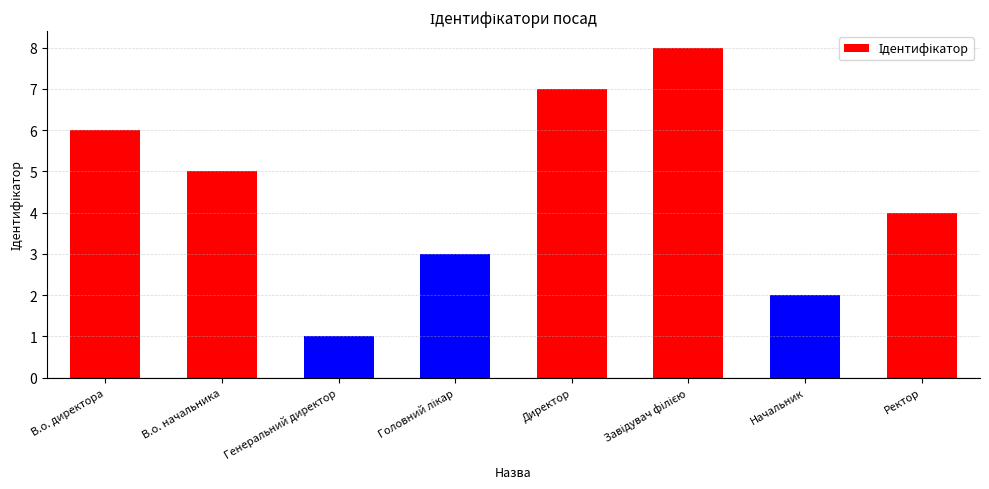

True or false: the data shows 2 at Начальник.

True